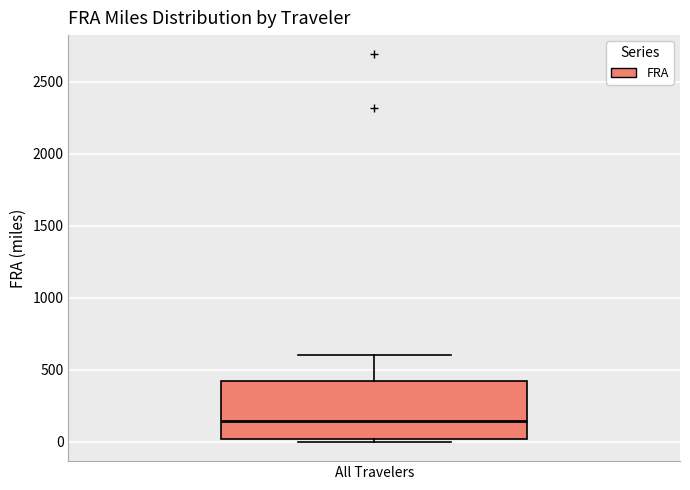

Transcribe this box plot: give where the median line is, the range the box spans, and where the two whiskers end, as read against the y-axis. The values are not printed on the chart, so give them approximately, as read against the axis.

median 150, box 0 to 400, whiskers 0 (just below the box's lower edge) to 600